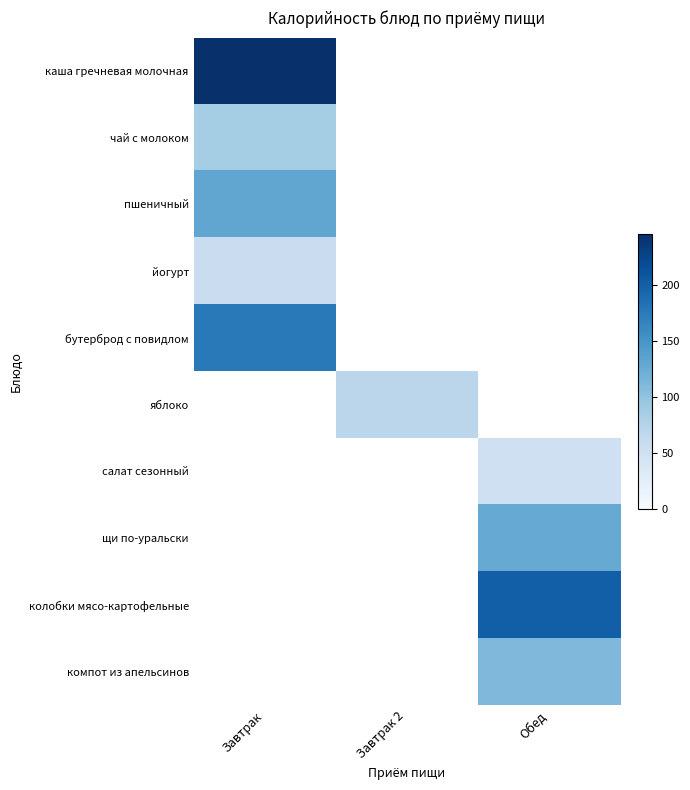

What is the minimum value shown in the chart?

50.0